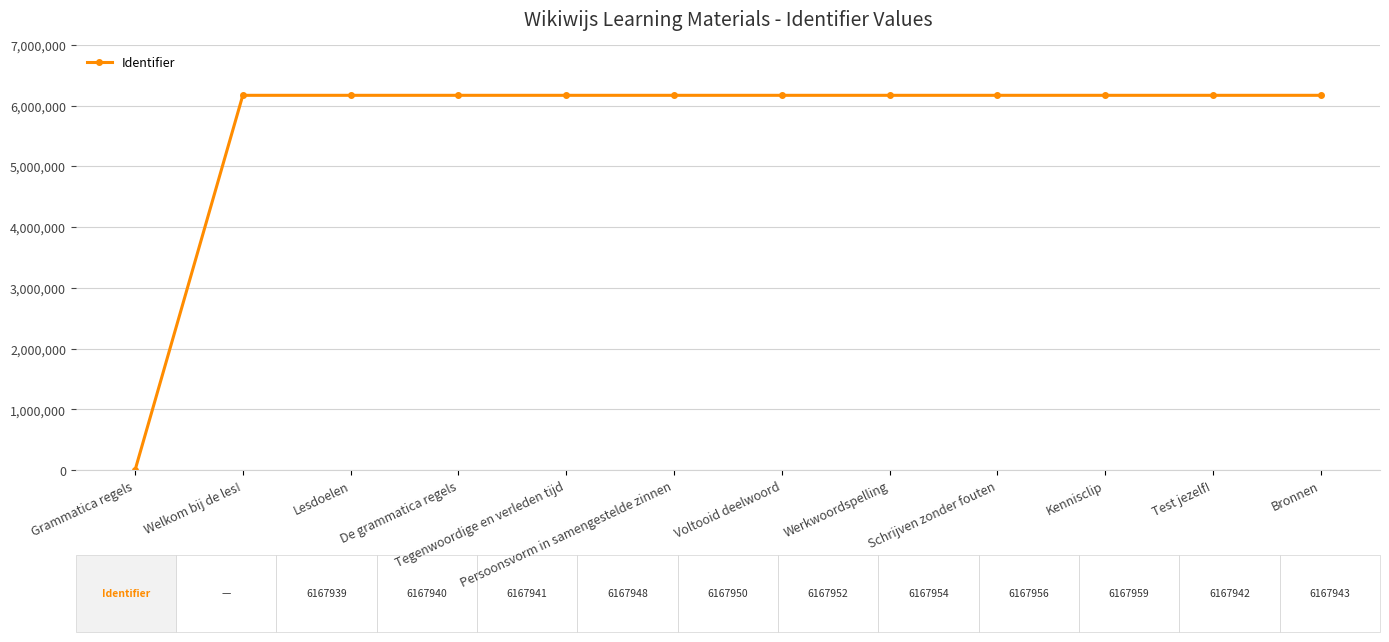

Is it true that the value at De grammatica regels is 6167941?

True